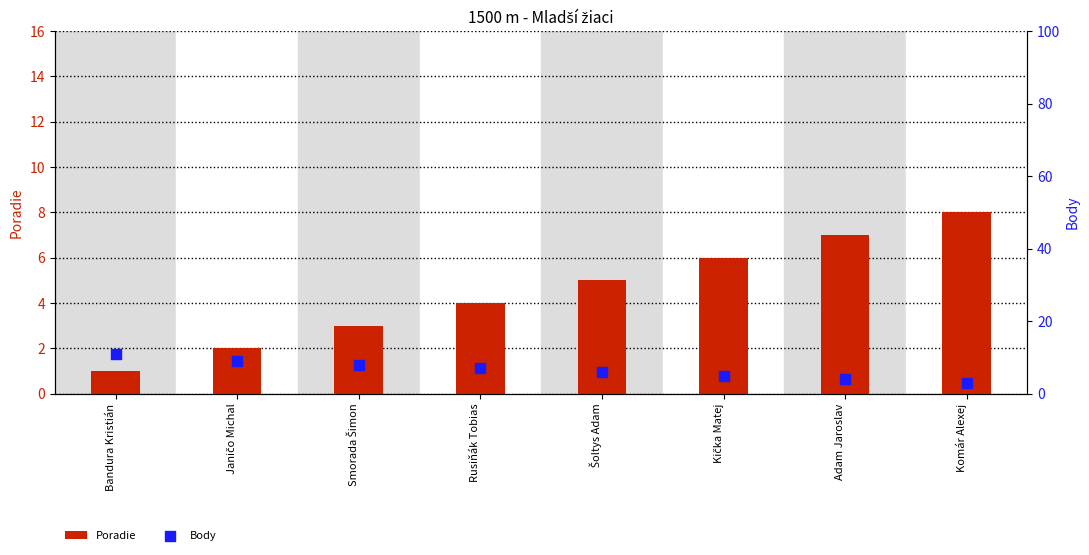

What is the total value across all series at Šoltys Adam?

11